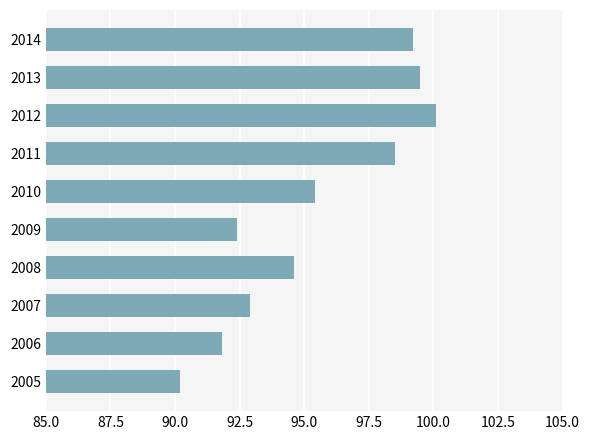

True or false: the data shows 92.9 at 2007.

True